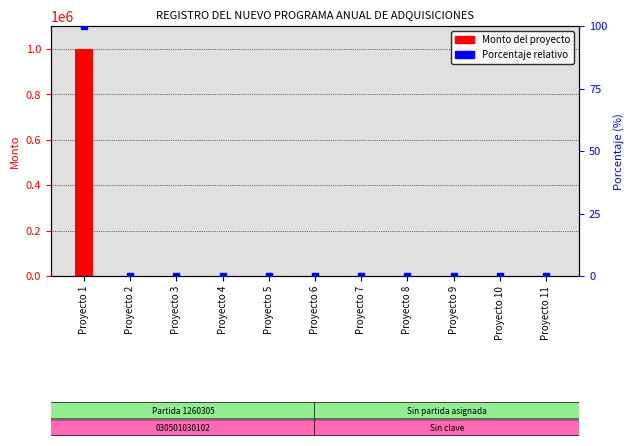

Which series has the largest Y range (max minus min)?

Monto del proyecto